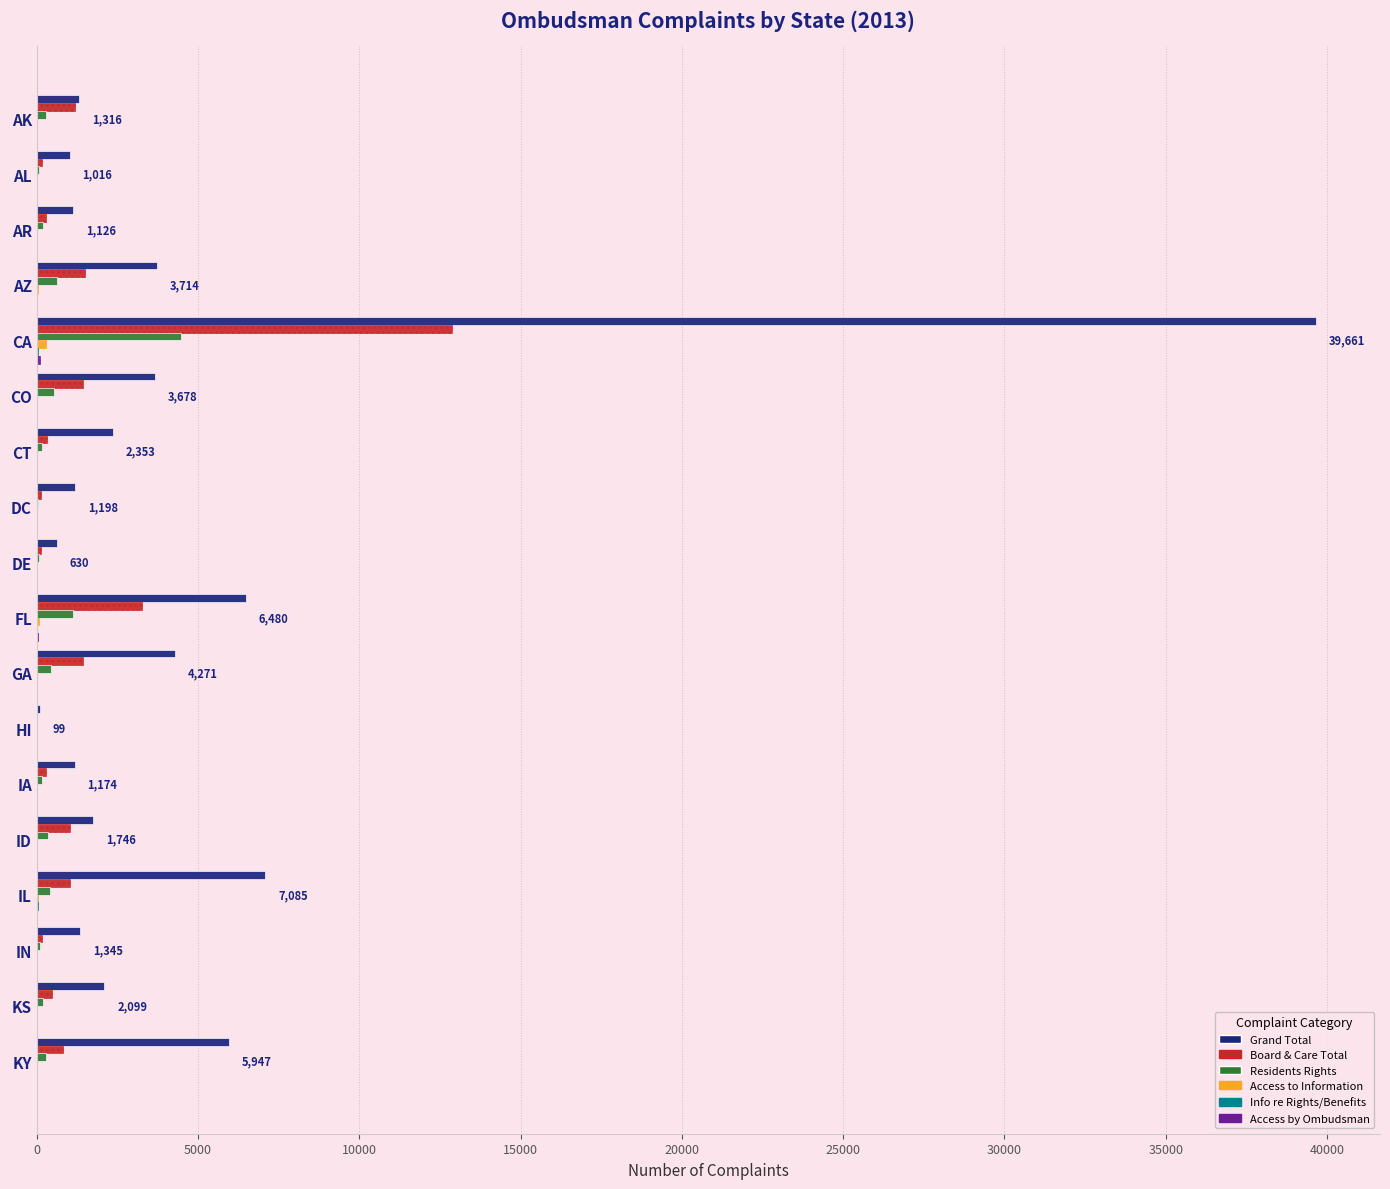

What is the maximum value for Residents Rights?

4487